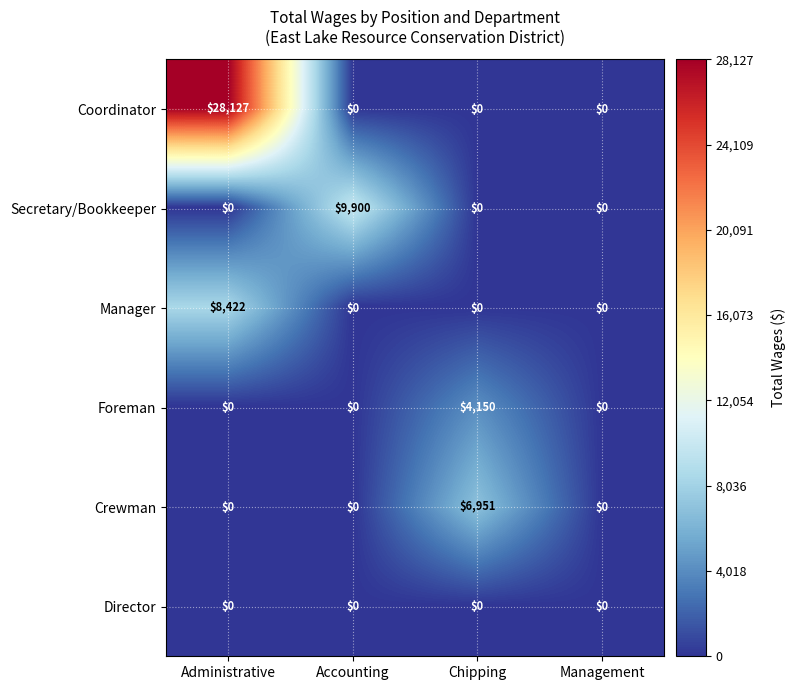

How many data points does each series have?

4